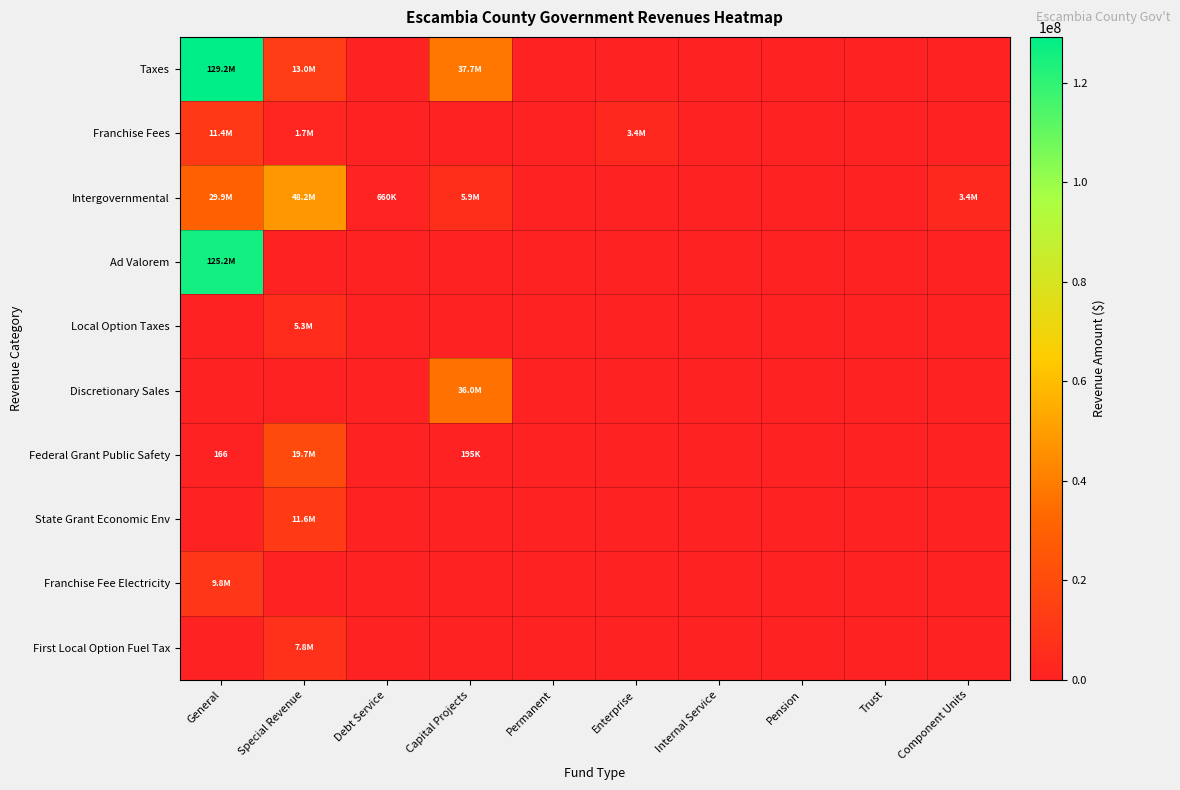

Rank the series by their maximum value, from highest to lowest.

Taxes, Ad Valorem, Intergovernmental, Discretionary Sales, Federal Grant Public Safety, State Grant Economic Env, Franchise Fees, Franchise Fee Electricity, First Local Option Fuel Tax, Local Option Taxes